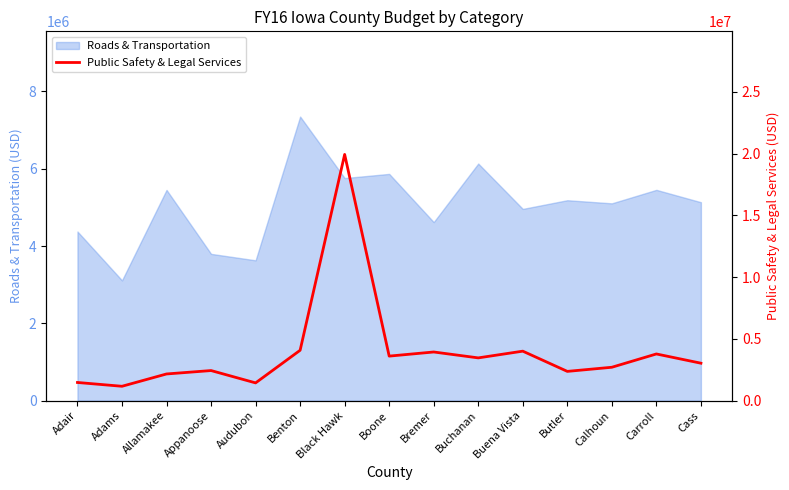

What is the approximate value of Roads & Transportation at Benton?

7349972